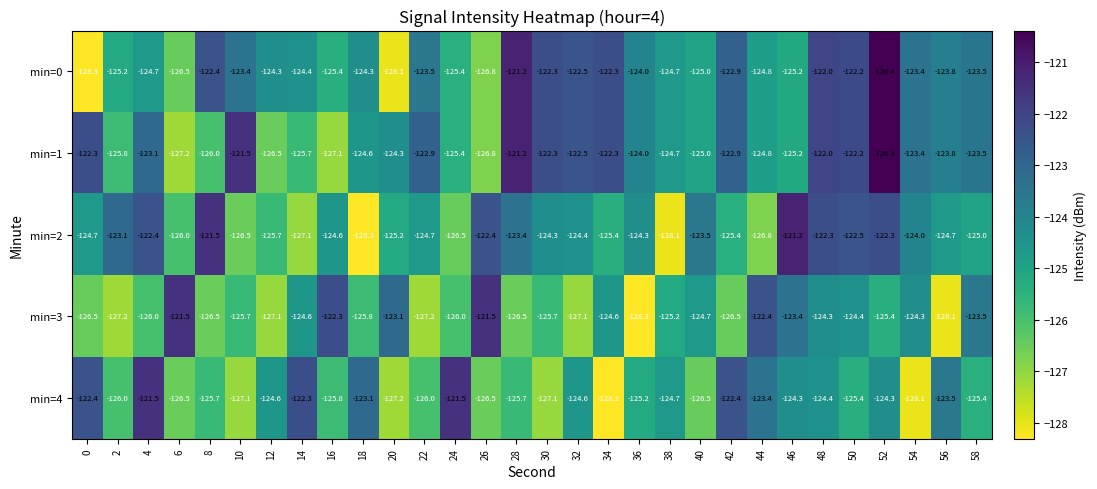

The min=3 series shows -193.3 at 6. True or false?

False